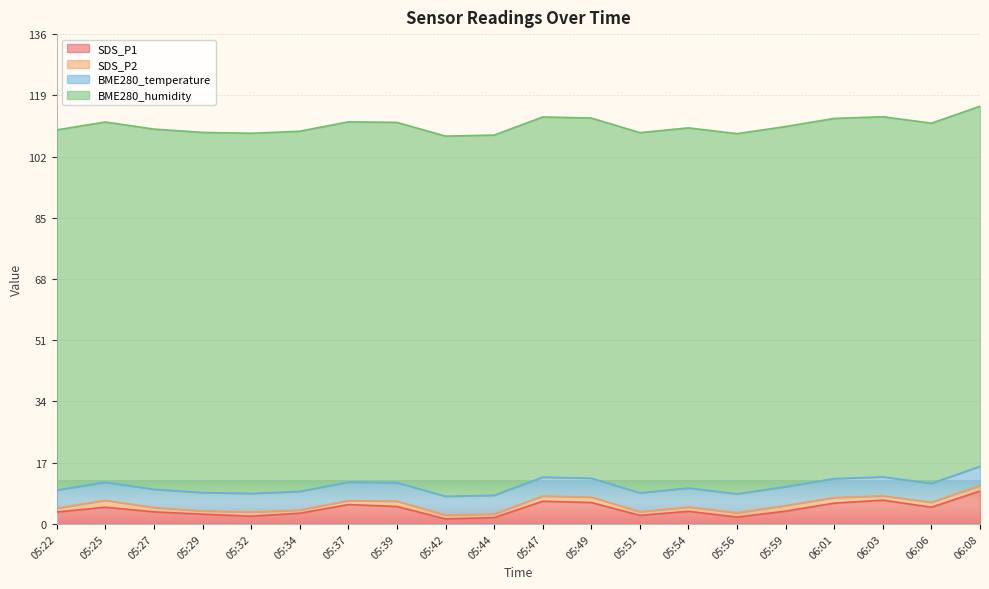

True or false: SDS_P1 has a value of 6.3 at 05:47.

True